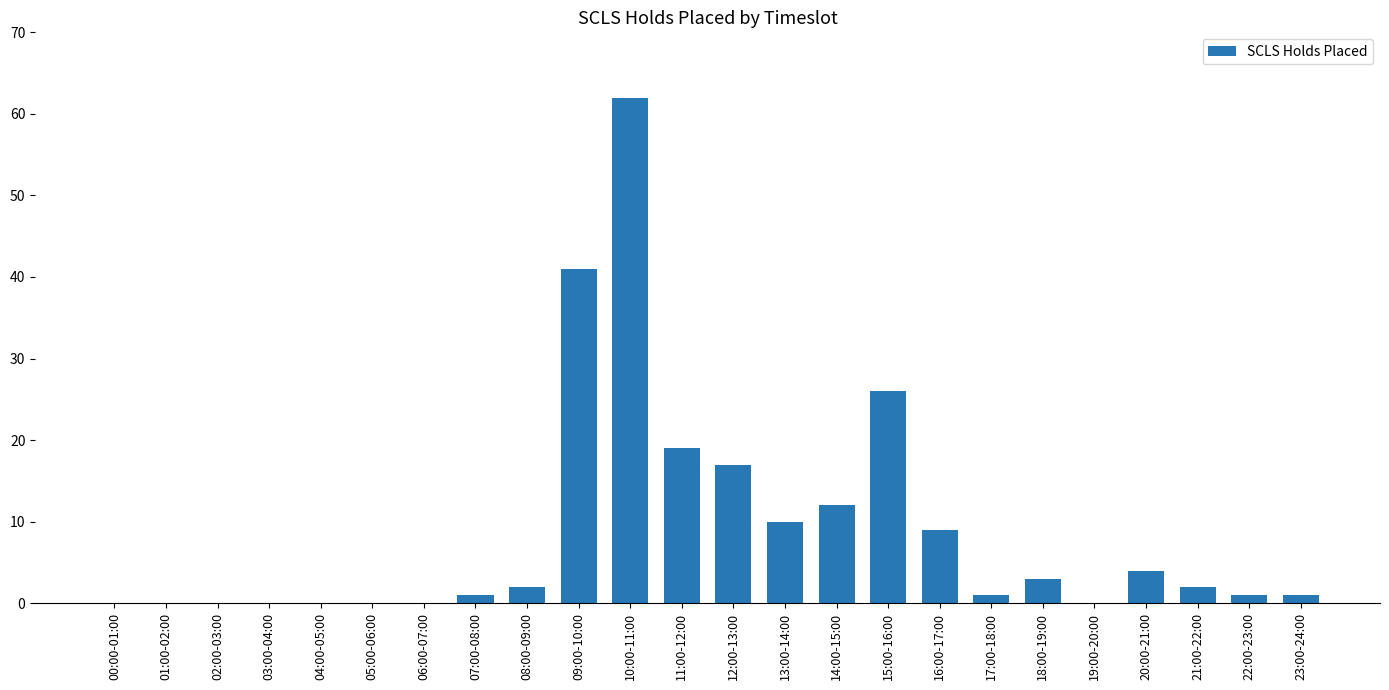

Reading left to right, extract all data points from this chart.

0	0	0	0	0	0	0	1	2	41	62	19	17	10	12	26	9	1	3	0	4	2	1	1